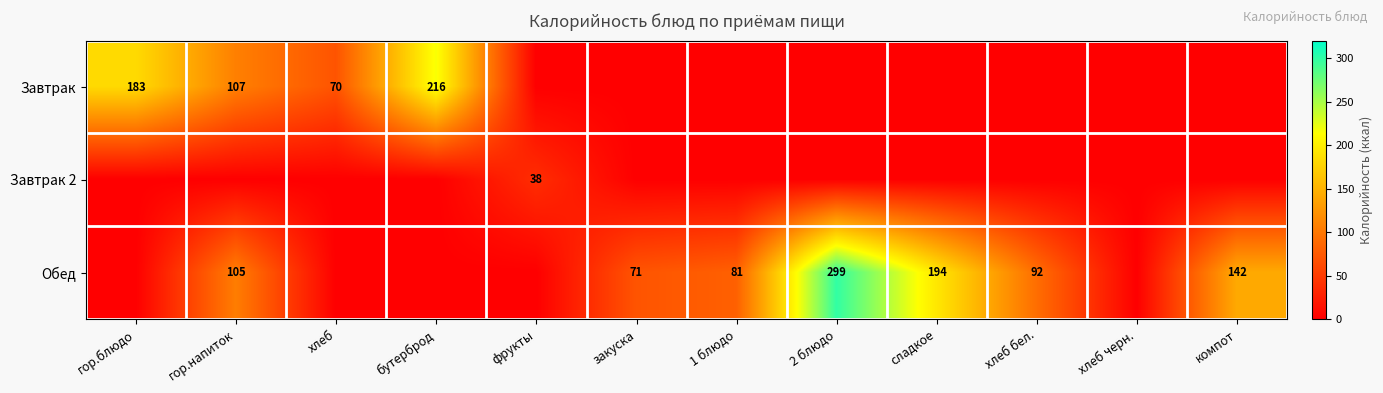

How many series are shown in this chart?

3